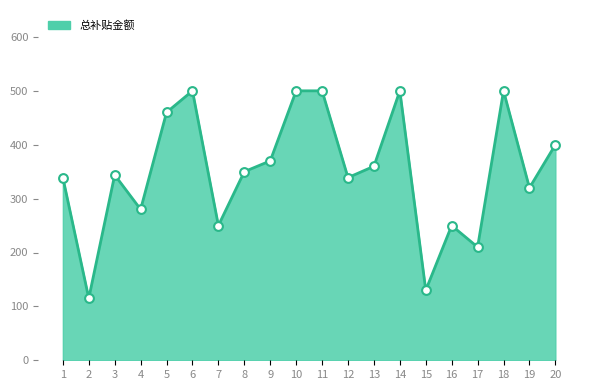

What is the ratio of the value at 13 to the value at 7?

1.4